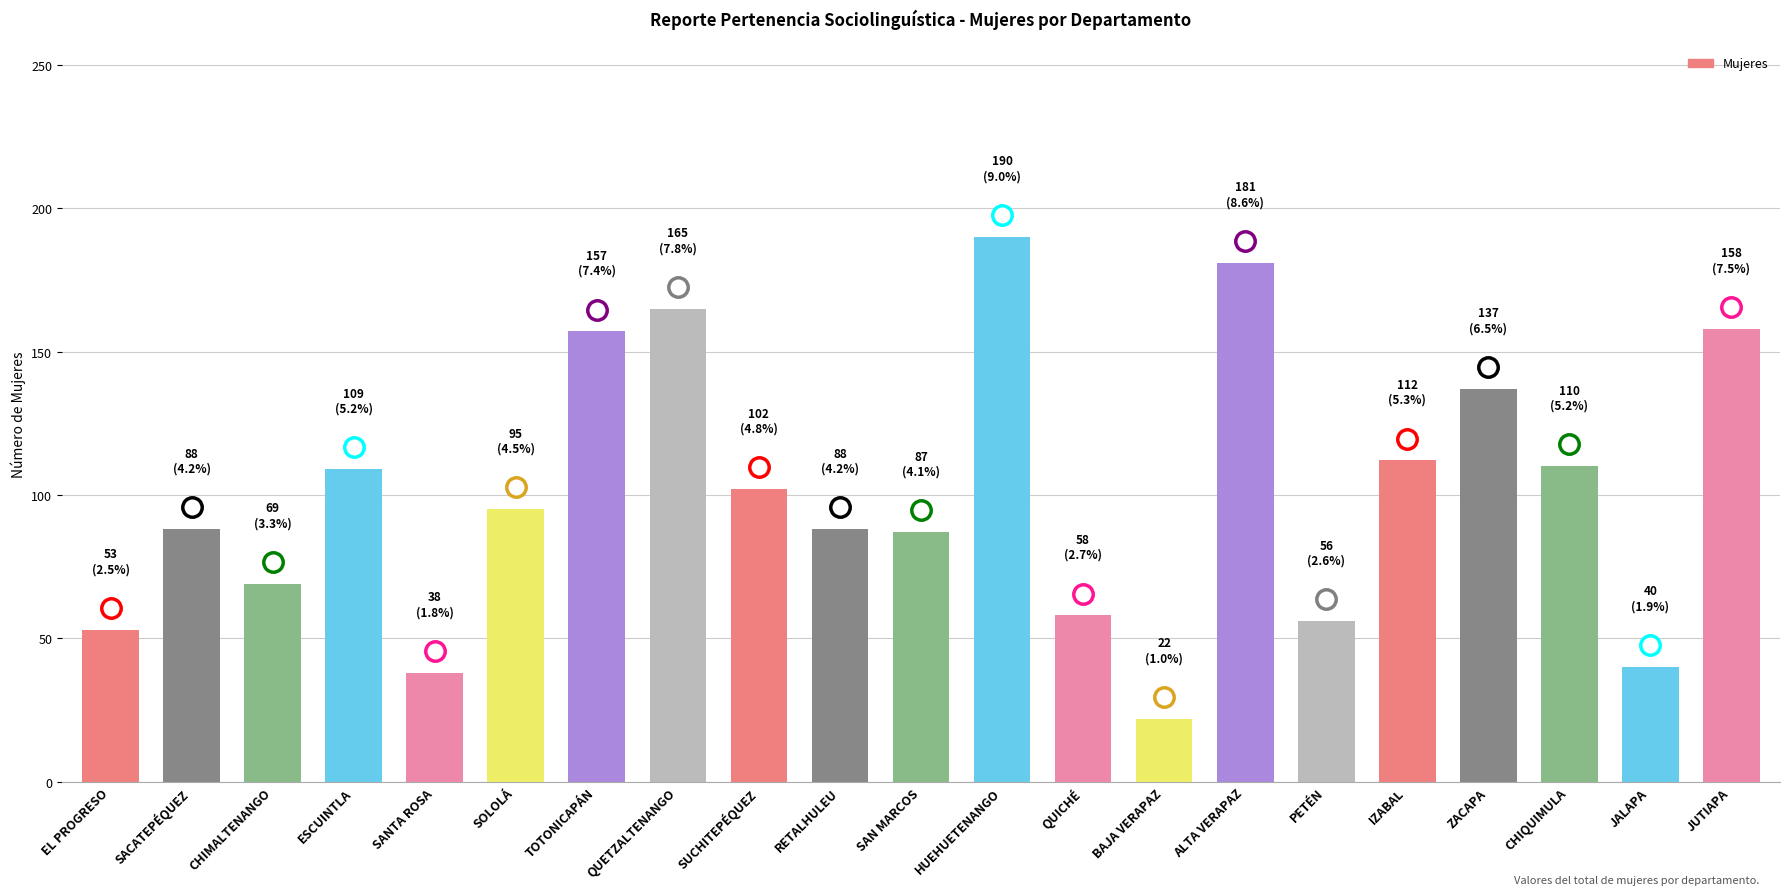

What is the change in value from CHIMALTENANGO to SOLOLÁ?

+26